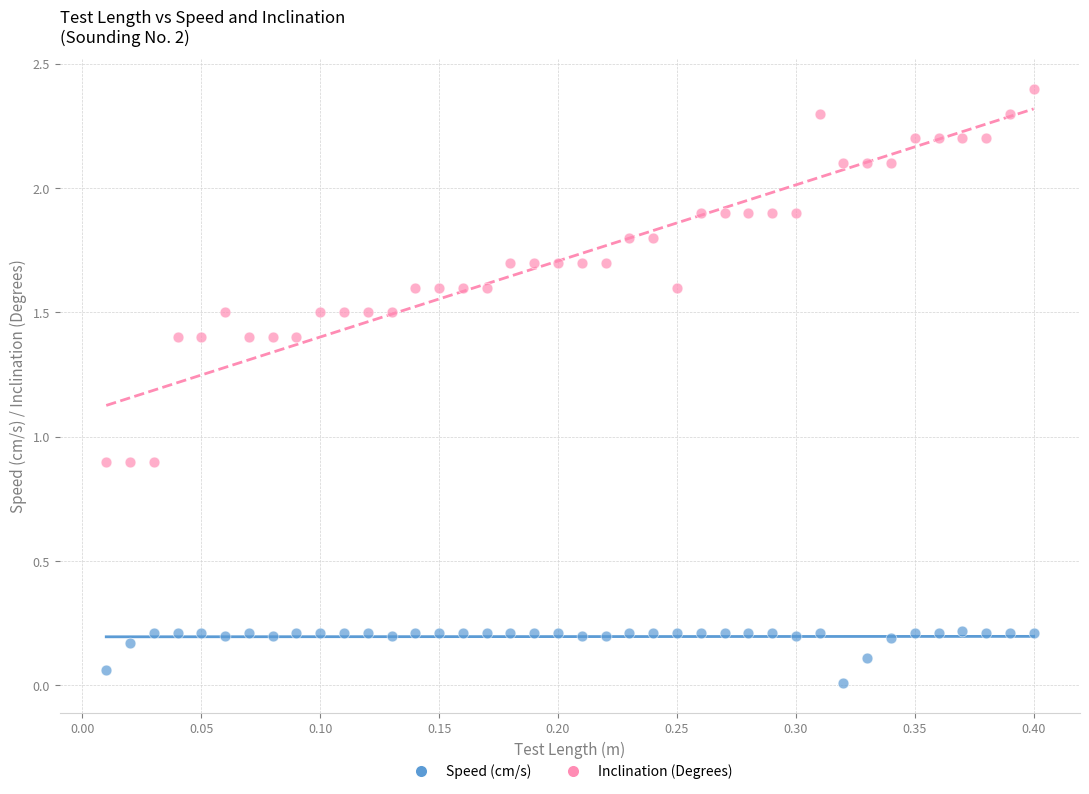

Which series has the widest spread of Y values?

Inclination (Degrees)